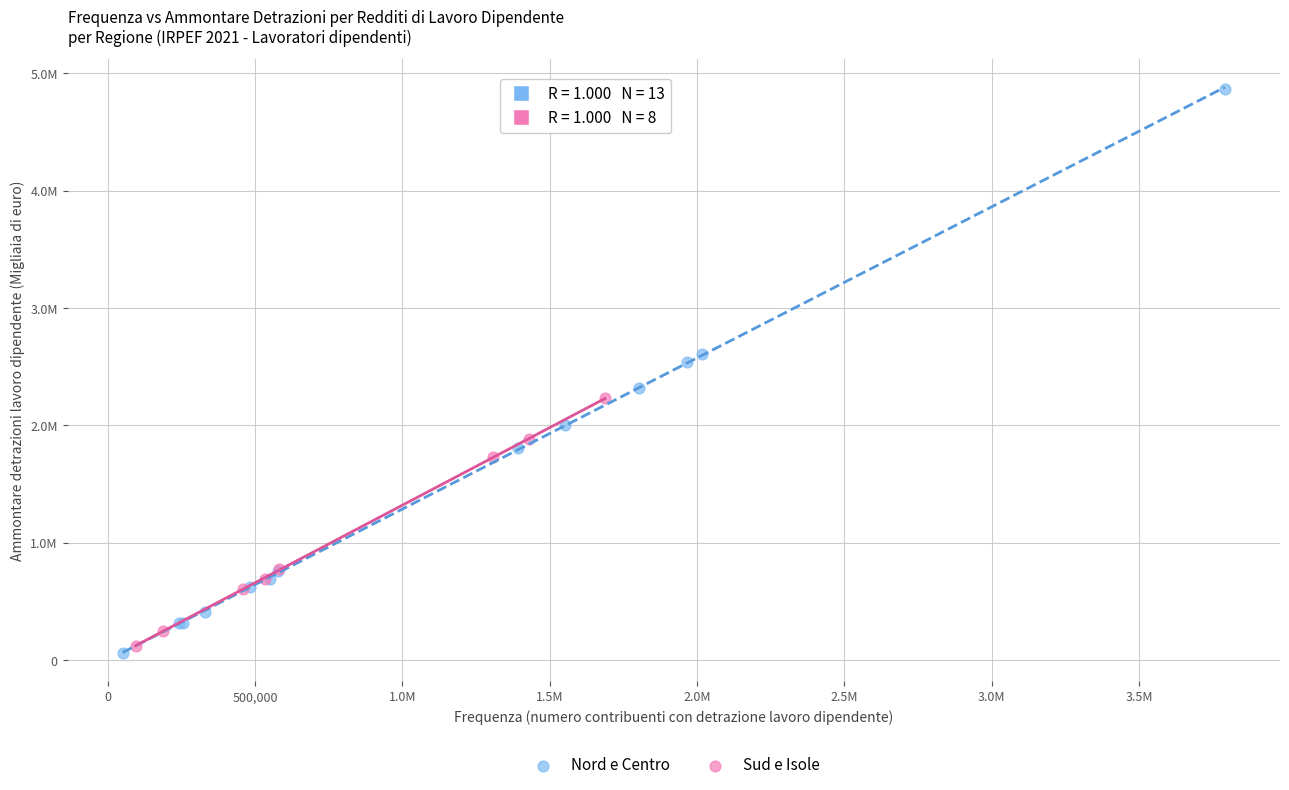

What are all the series names shown in the legend?

Nord e Centro, Sud e Isole